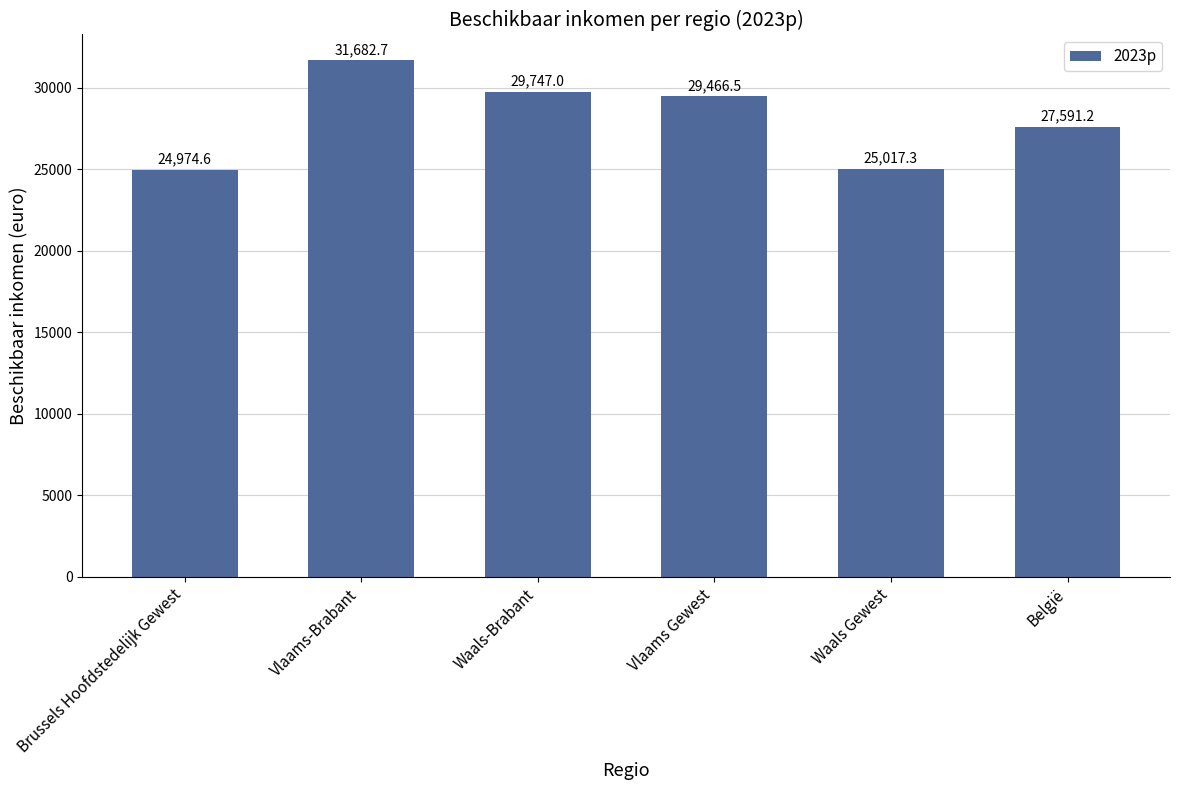

What is the difference between the maximum and minimum values?

6708.1